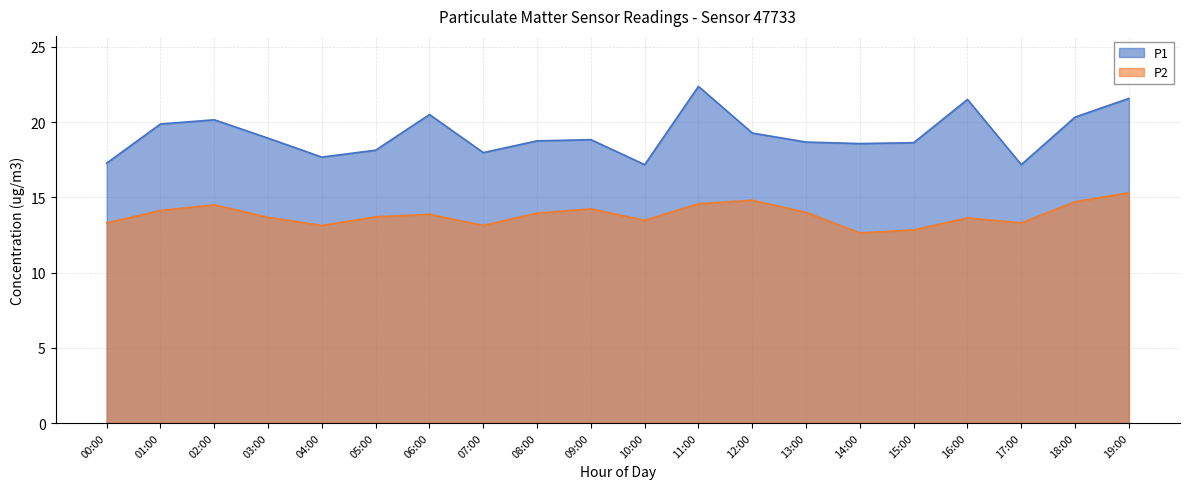

Reading right to left, list all the values displayed in this chart.

P1: 21.6	20.3	17.2	21.5	18.6	18.6	18.7	19.3	22.4	17.2	18.8	18.8	18.0	20.5	18.1	17.7	18.9	20.1	19.9	17.3
P2: 15.3	14.7	13.3	13.6	12.8	12.6	14.0	14.8	14.6	13.5	14.2	13.9	13.1	13.9	13.7	13.1	13.7	14.5	14.1	13.3